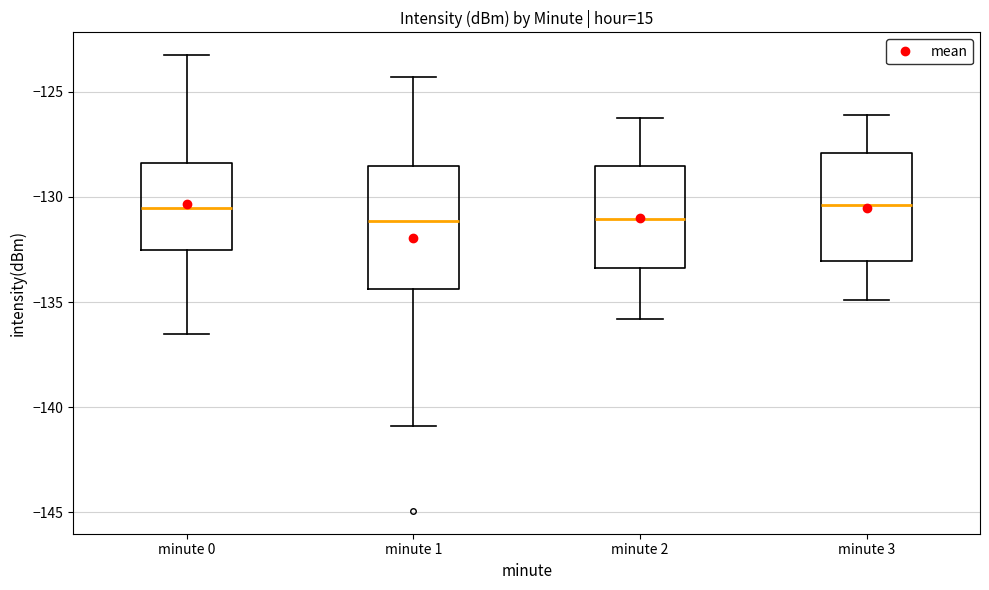

Reading left to right, read every box against the y-axis: the position of its median line, the range the box covers, and the ends of its whiskers. The values are not printed on the chart, so give them approximately, as read against the axis.

minute 0: median -130.5, box -132.5 to -128.5, whiskers -136.5 to -123.5
minute 1: median -131.0, box -134.5 to -128.5, whiskers -141.0 to -124.5
minute 2: median -131.0, box -133.5 to -128.5, whiskers -136.0 to -126.0
minute 3: median -130.5, box -133.0 to -128.0, whiskers -135.0 to -126.0